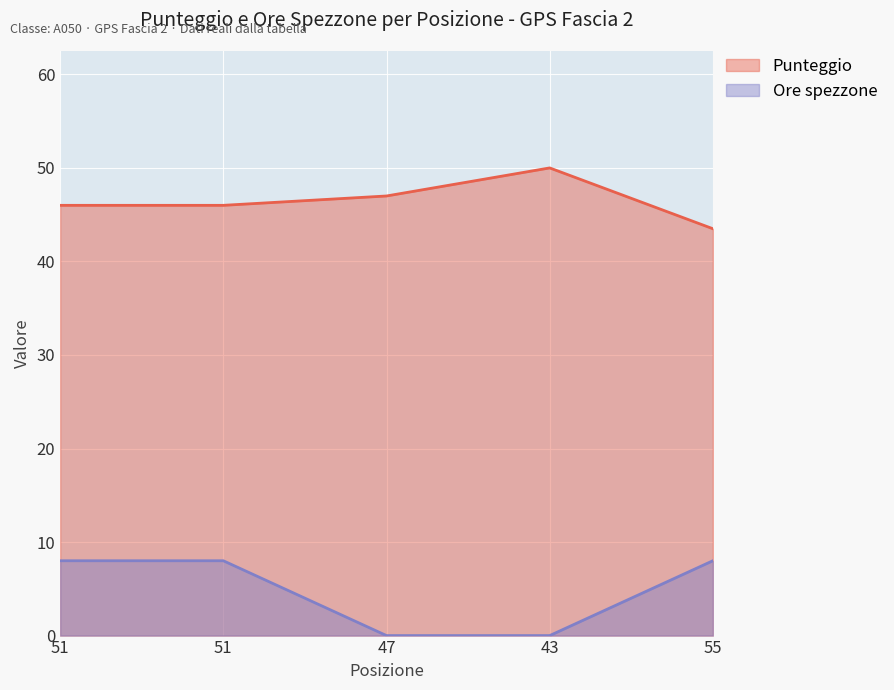

What is the total value across all series at 55?

51.5